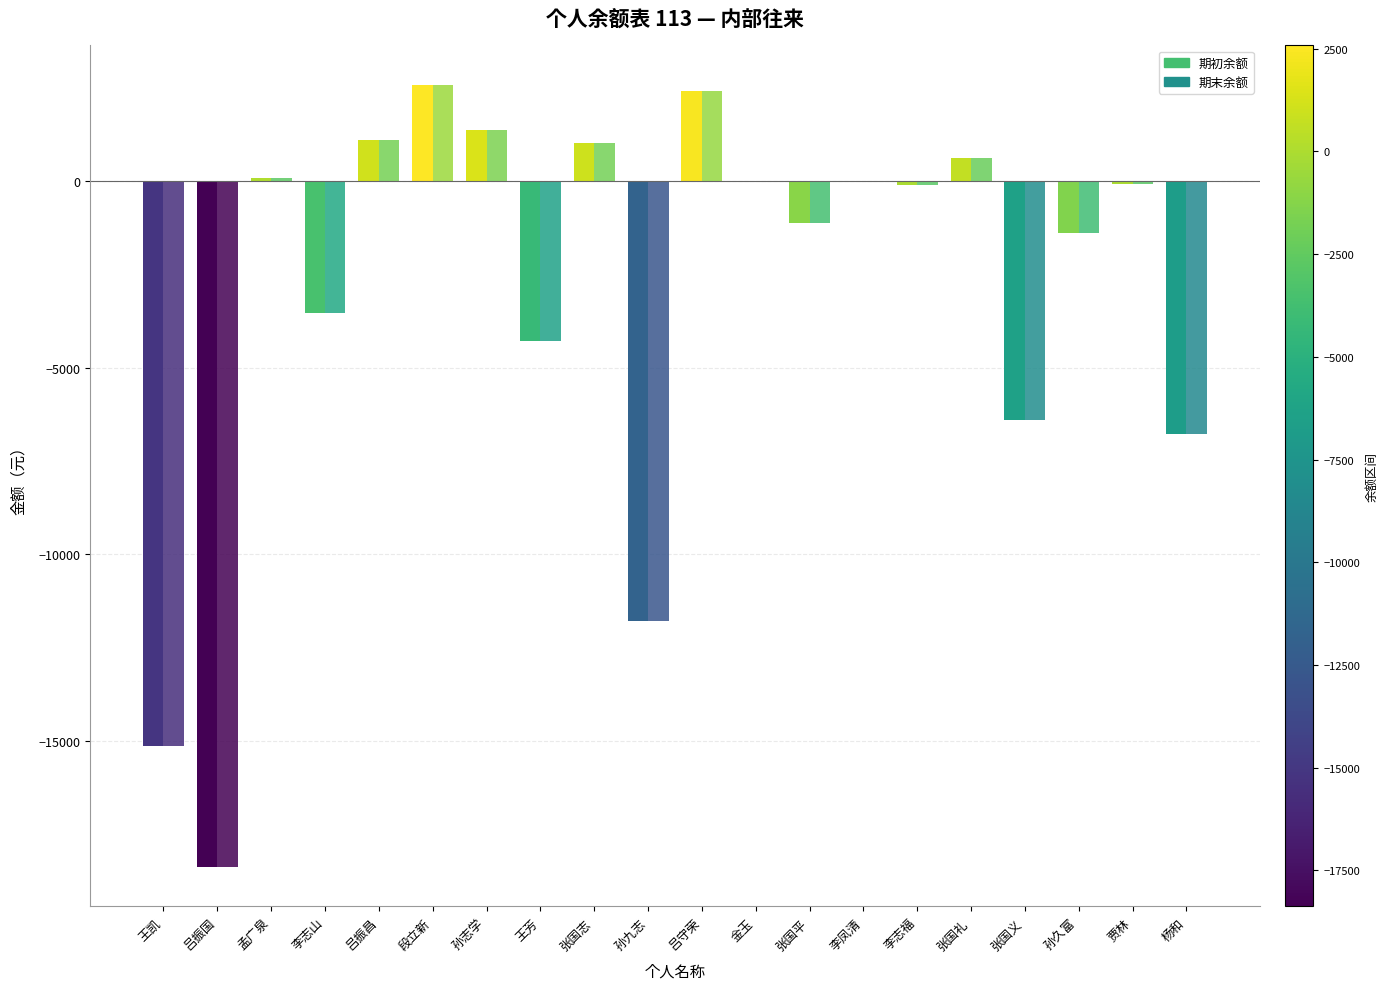

How many distinct data groups are displayed?

2